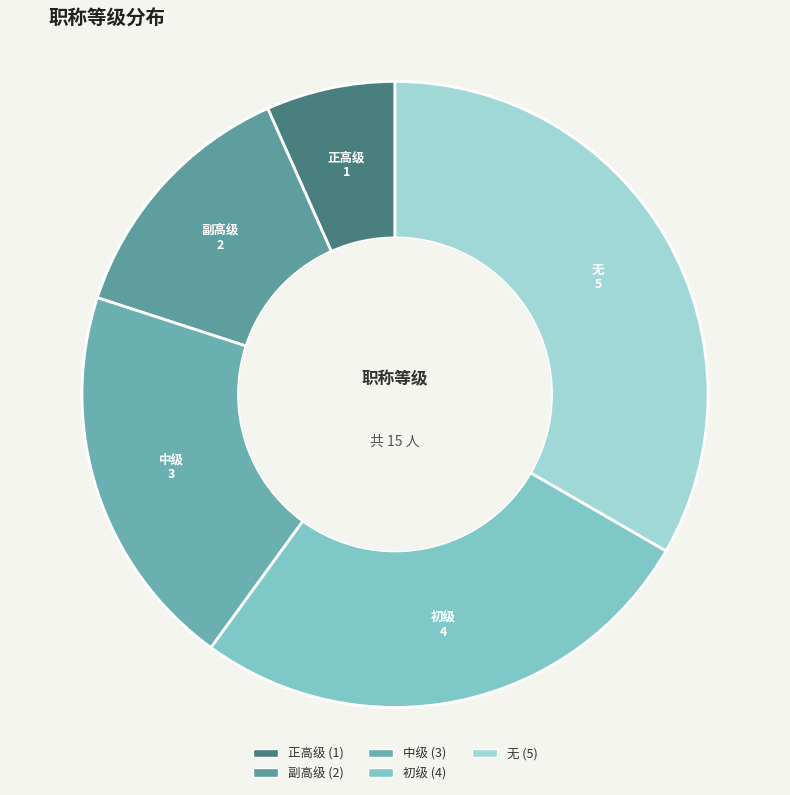

The 正高级 slice represents 7% of the pie. True or false?

True